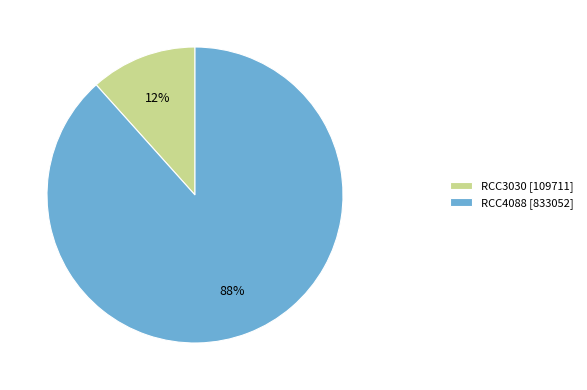

To the nearest percent, what is the average slice percentage?

50%